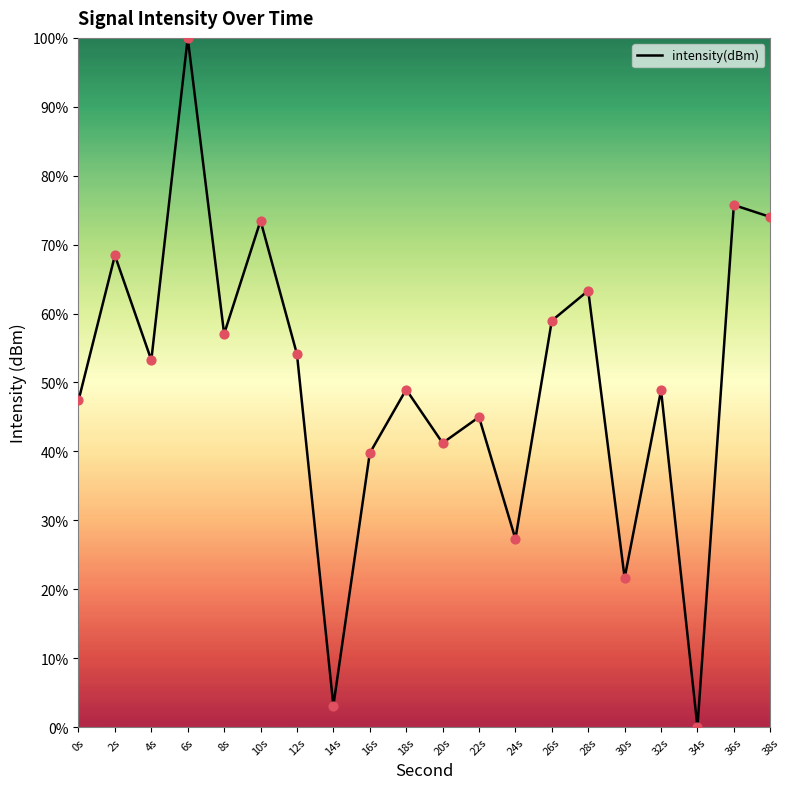

Which has a higher value, 0s or 26s?

26s